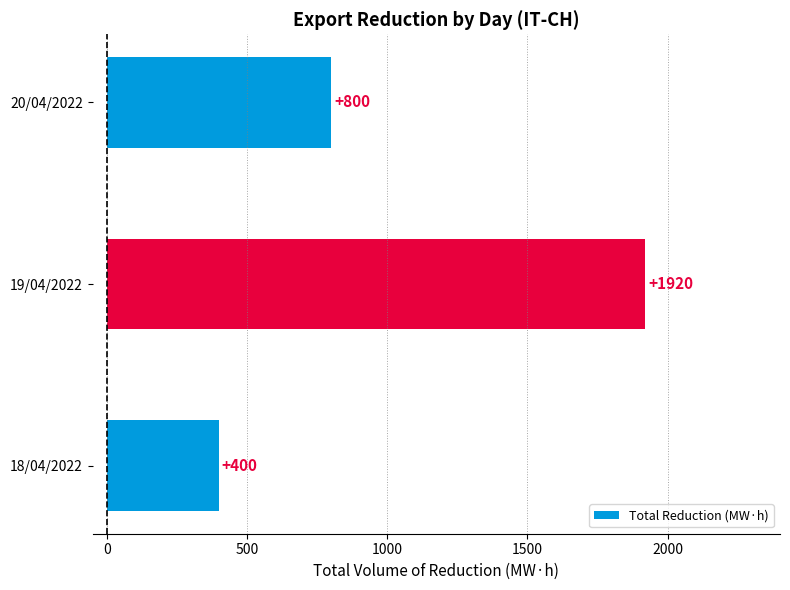

Is it true that the value at 19/04/2022 is 416?

False